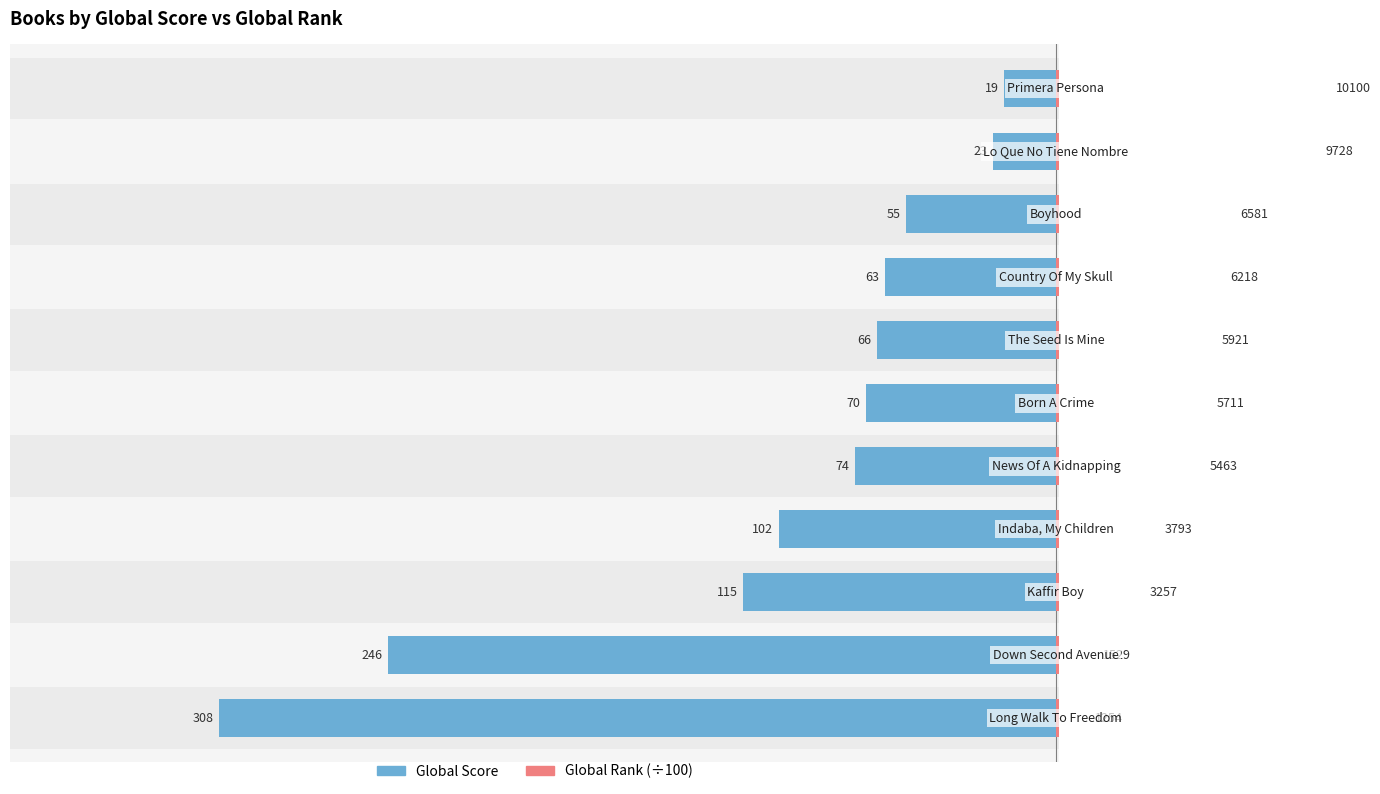

How many groups of bars are there?

11